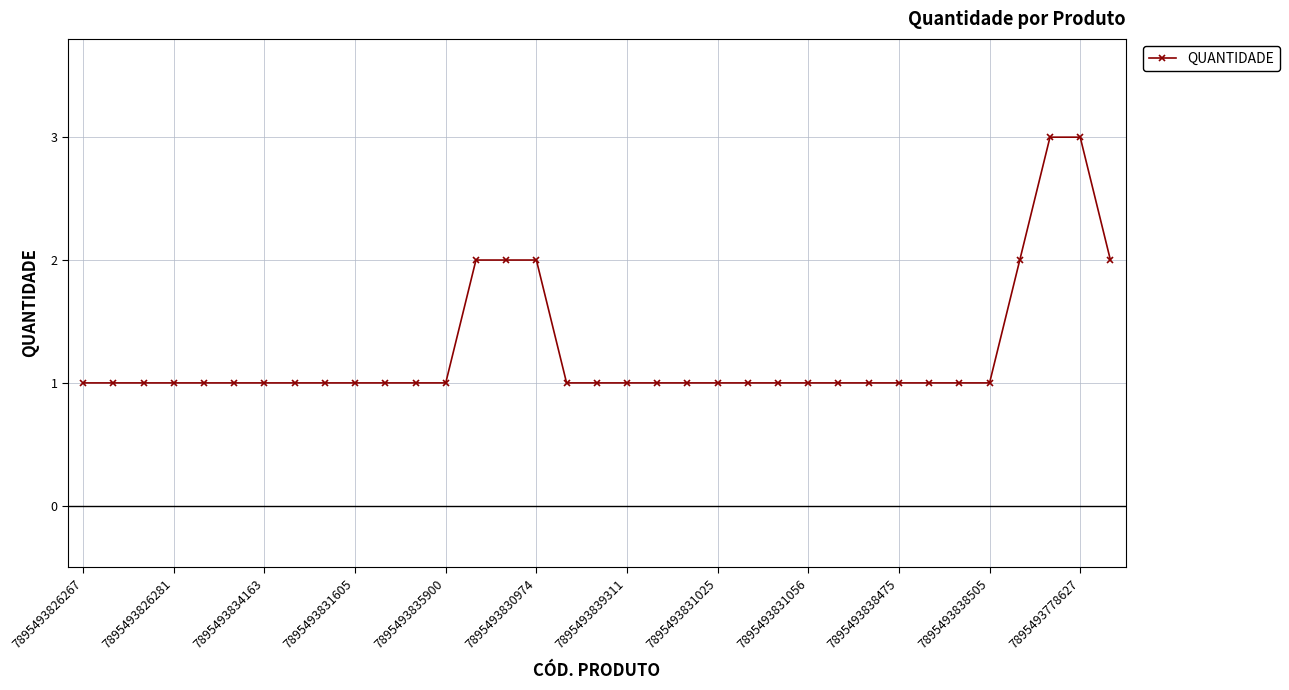

What is the sum of all values?

44